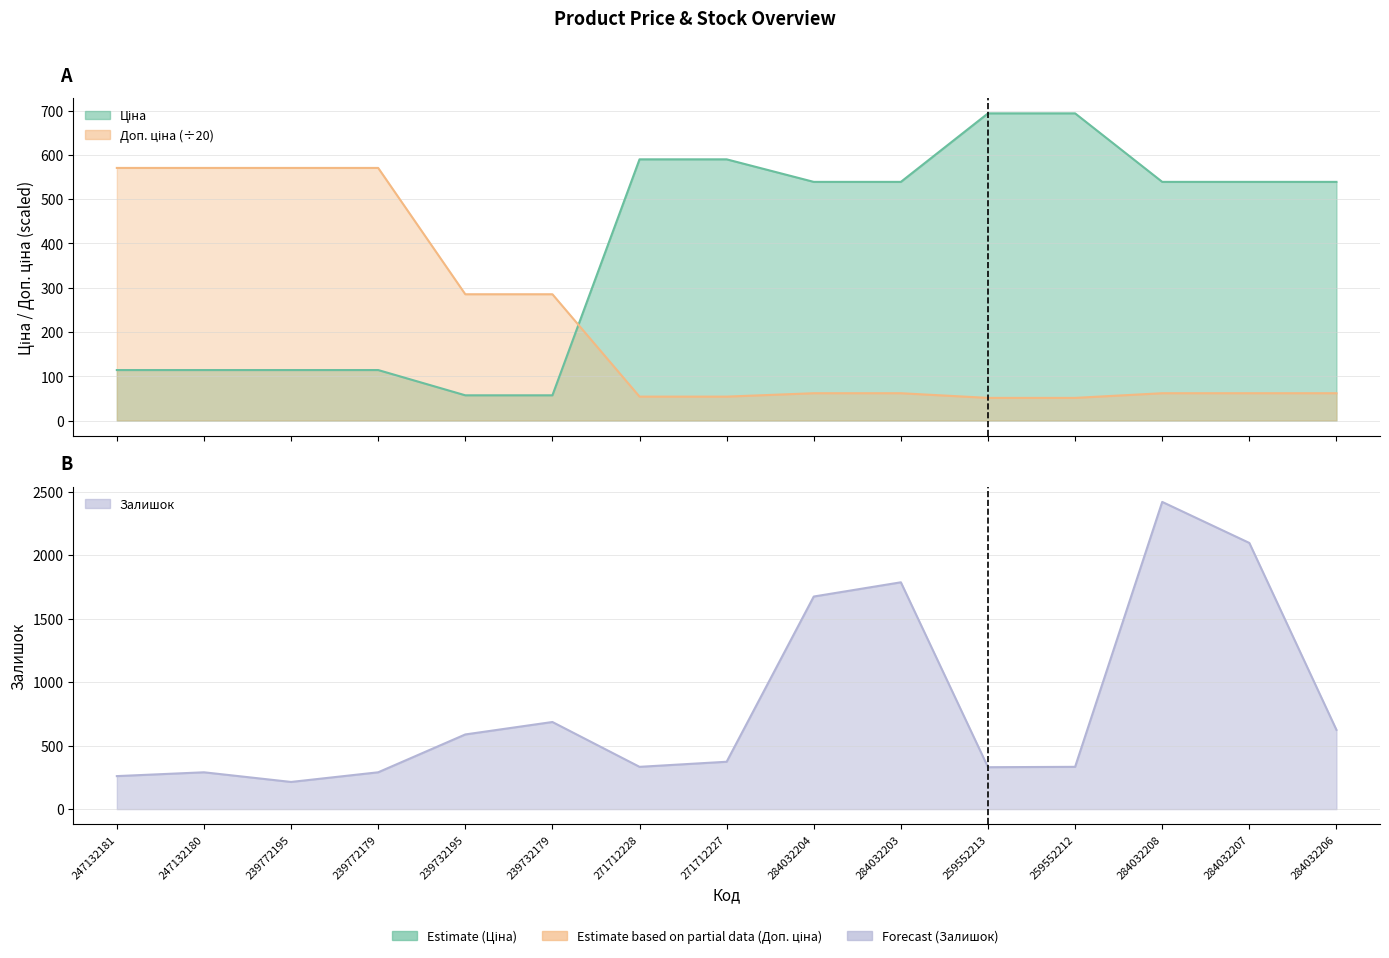

The value of Ціна at 284032204 is 348.4. True or false?

False